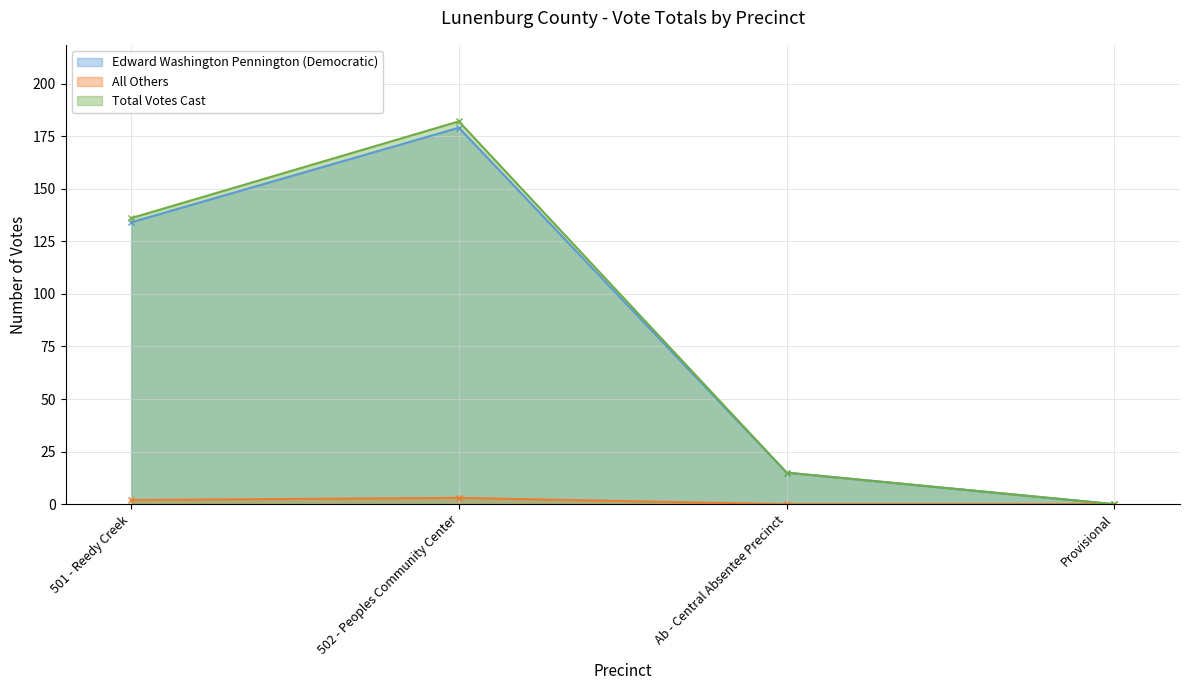

Which series has the widest spread of values?

Total Votes Cast